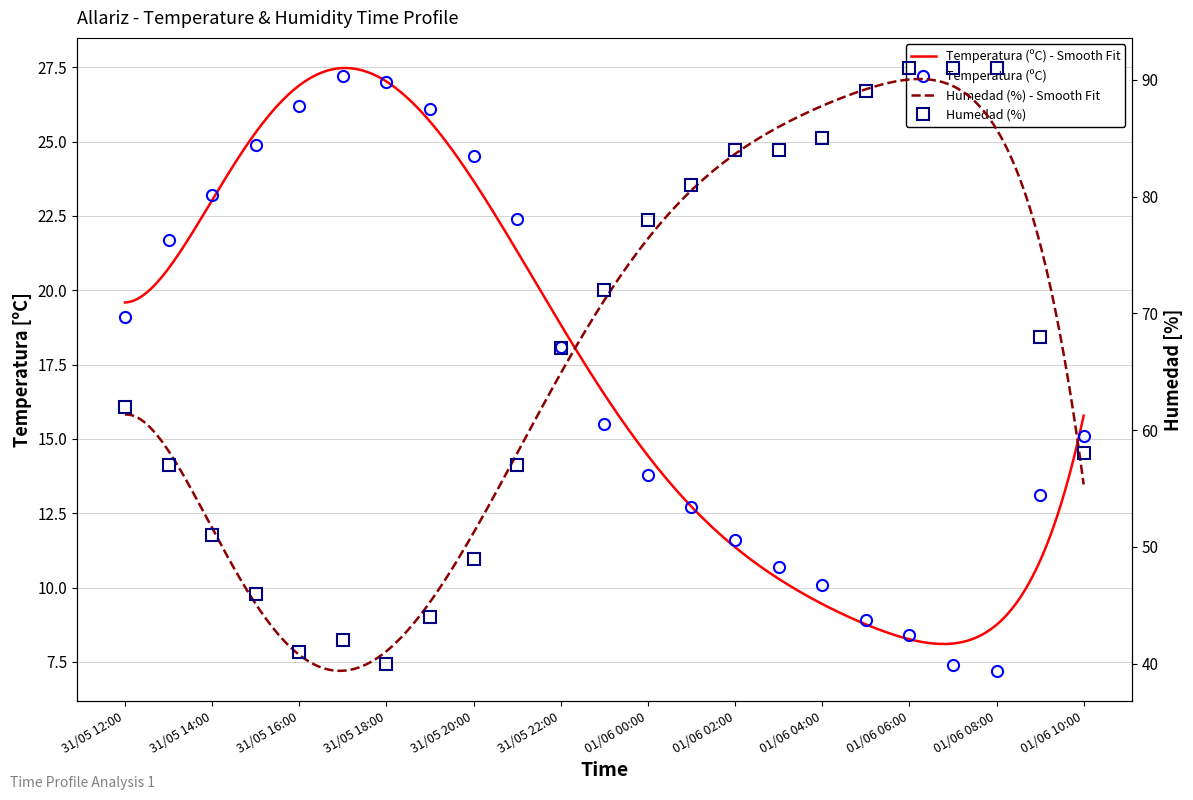

List the series in order of their peak value, lowest first.

Temperatura (ºC), Humedad (%)